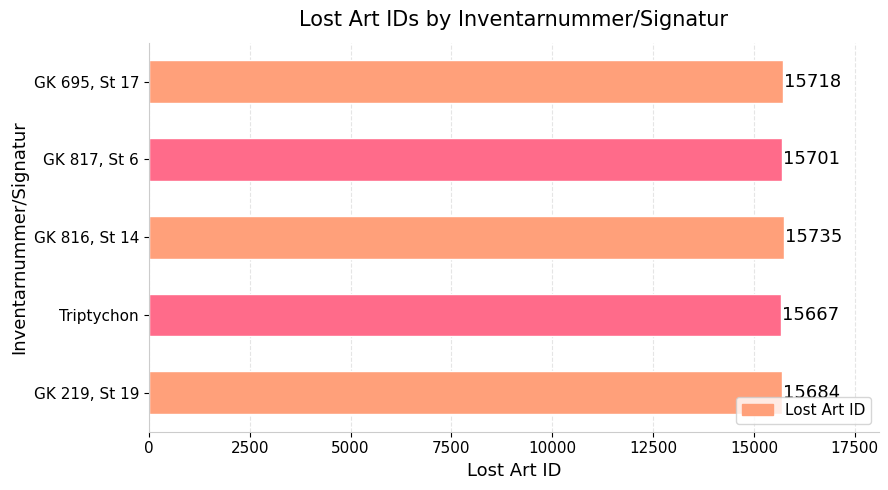

Reading top to bottom, extract all data points from this chart.

GK 695, St 17=15718	GK 817, St 6=15701	GK 816, St 14=15735	Triptychon=15667	GK 219, St 19=15684